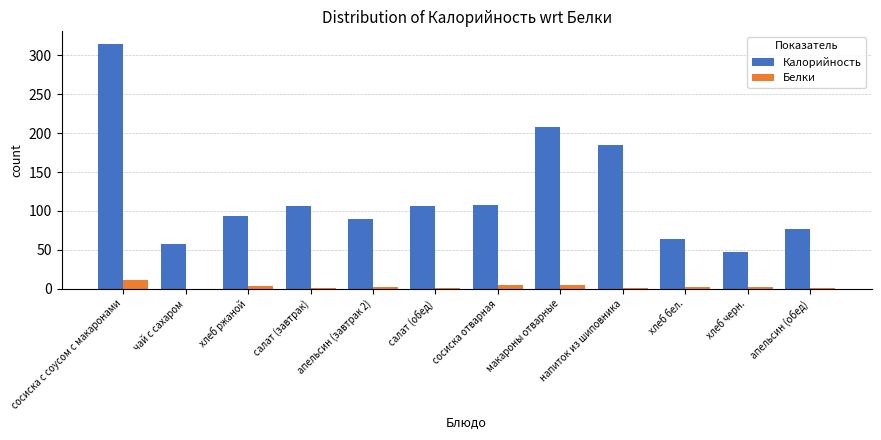

Where does the Белки series first go above 1?

сосиска с соусом с макаронами